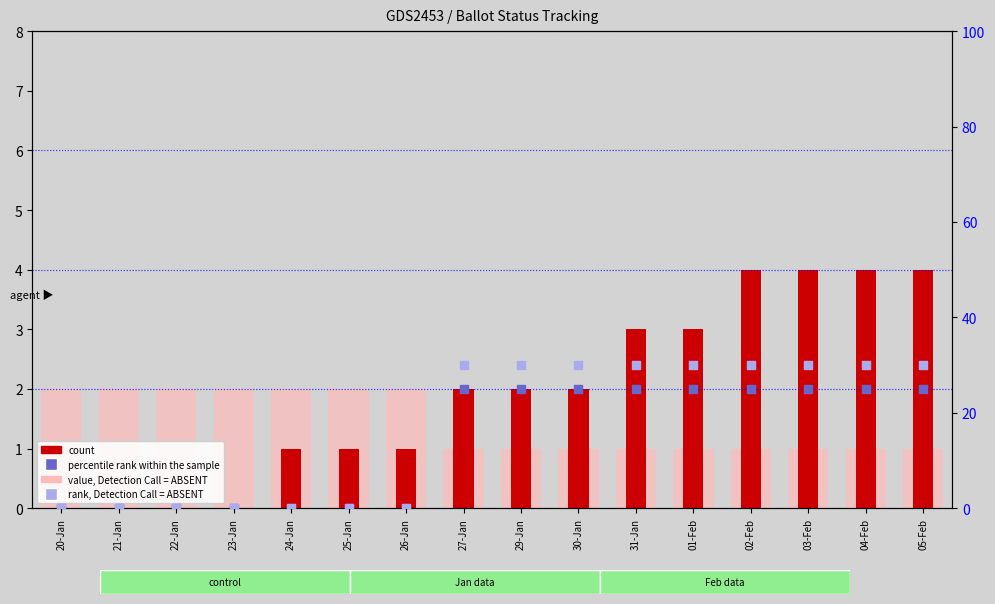

Which series contains the highest Y value?

value, Detection Call = ABSENT